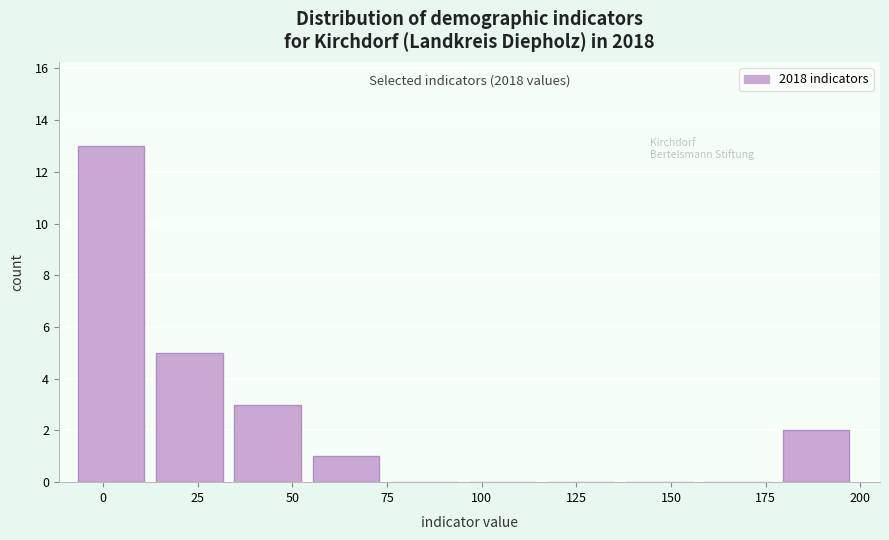

Over which range of the x-axis is the bar tallest?

-5 to 15